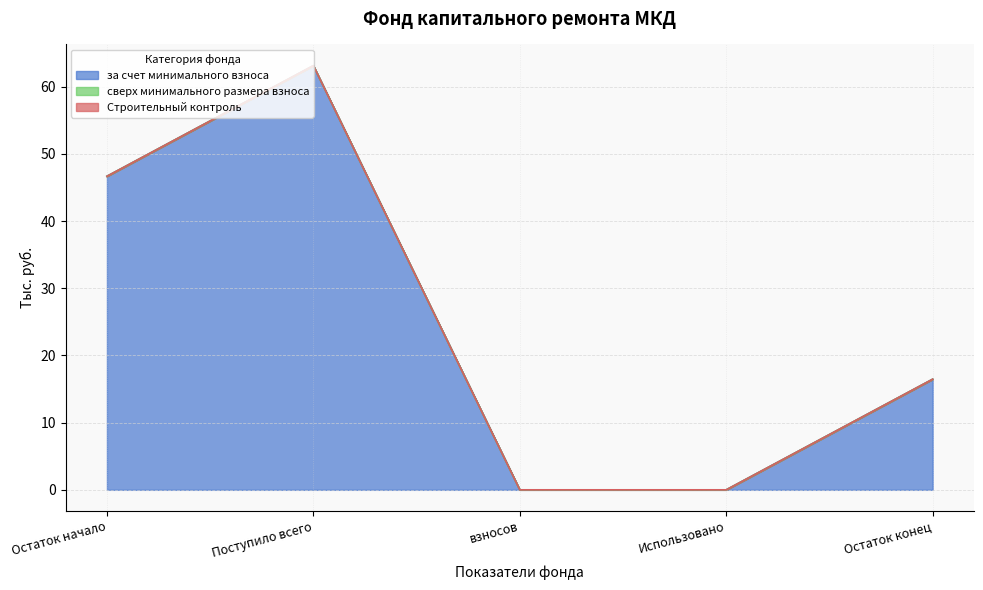

What are all the series names shown in the legend?

за счет минимального взноса, сверх минимального размера взноса, Строительный контроль